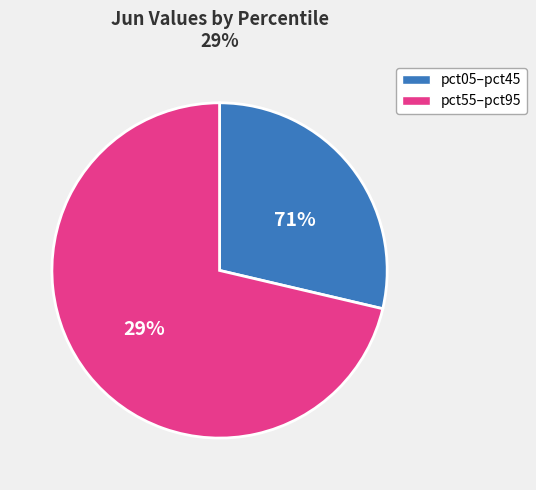

What is the smallest slice in the pie chart?

pct05